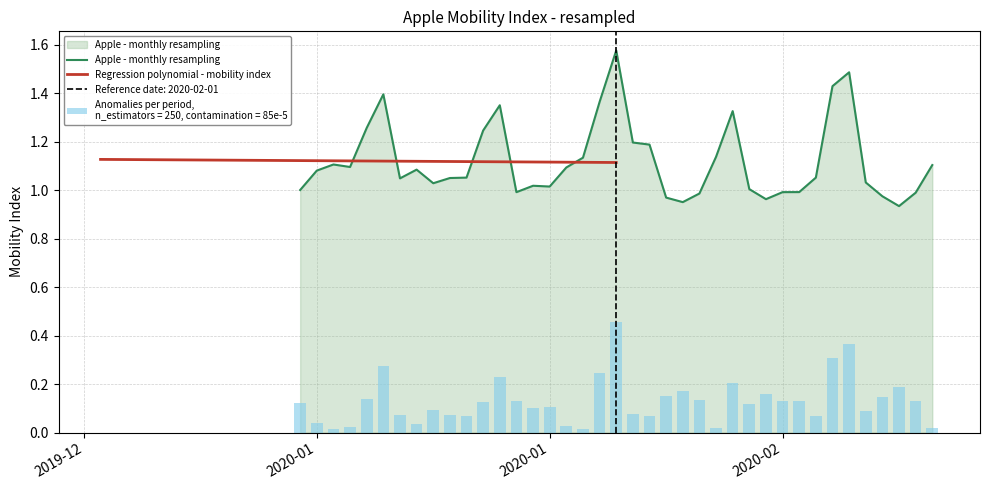

What is the maximum value shown in the chart?

1.6